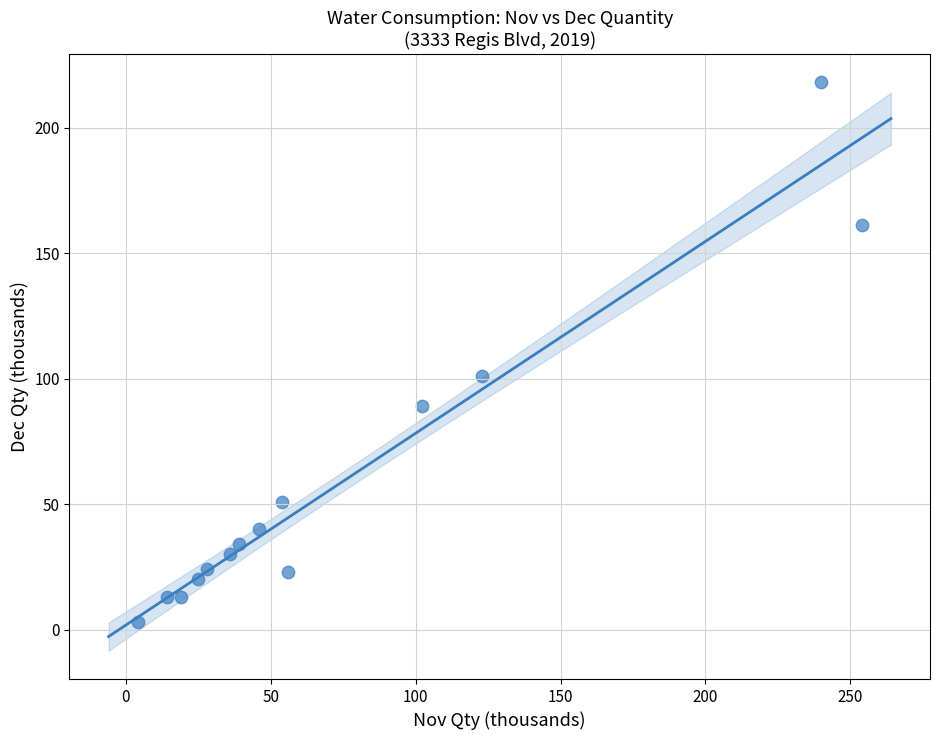

What Y value in the scatter plot is closest to 110?

101